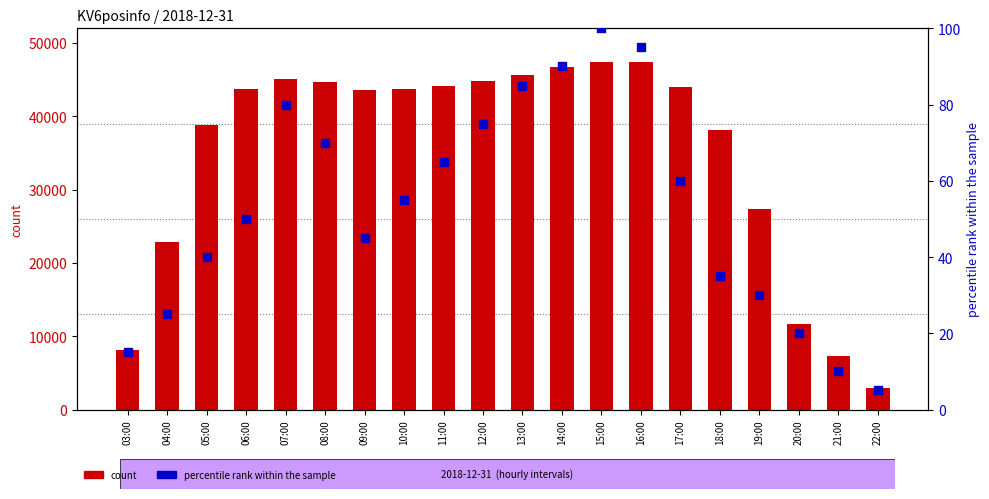

What are all the series names shown in the legend?

count, percentile rank within the sample